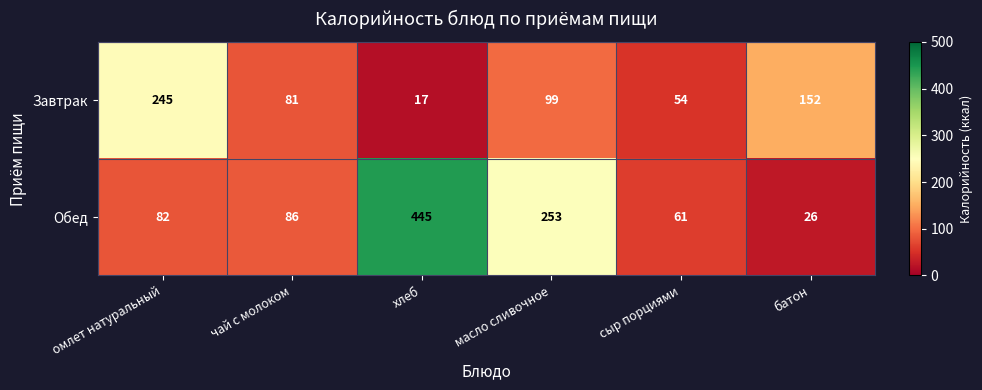

Between масло сливочное and батон, which series saw the biggest shift?

Обед